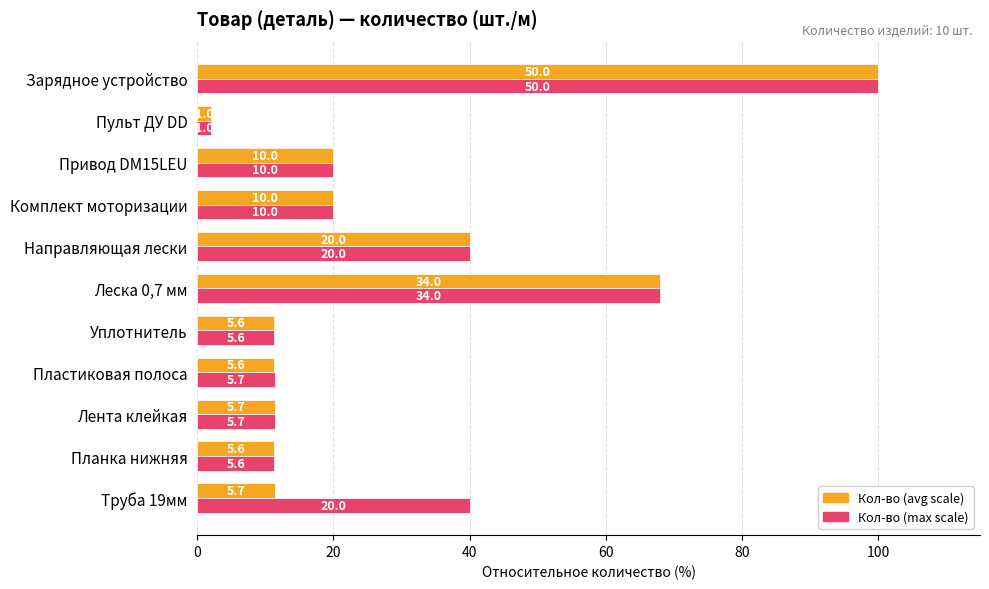

What are all the series names shown in the legend?

Кол-во (avg scale), Кол-во (max scale)